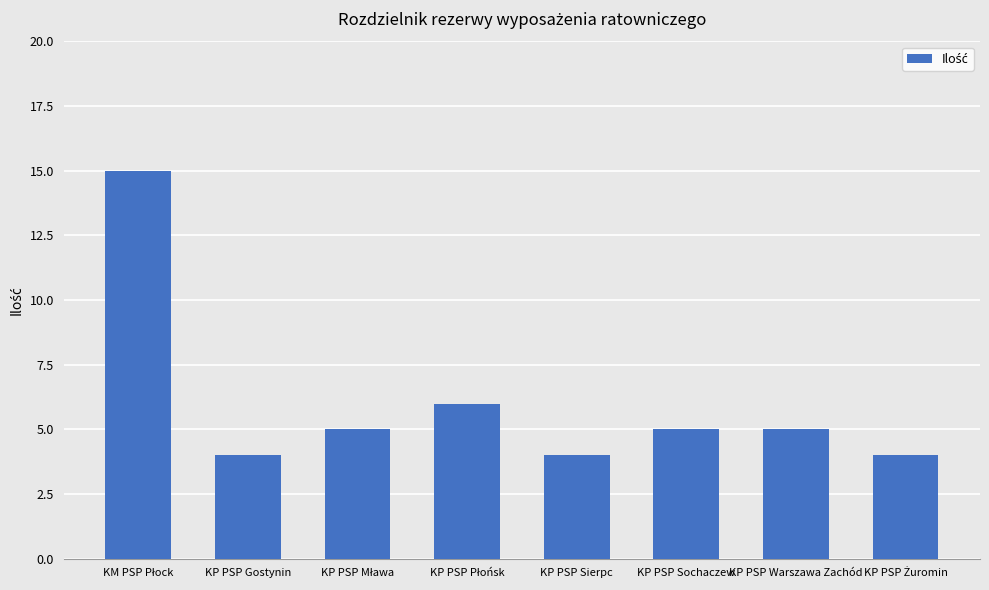

What is the label of the 2nd bar from the left?

KP PSP Gostynin